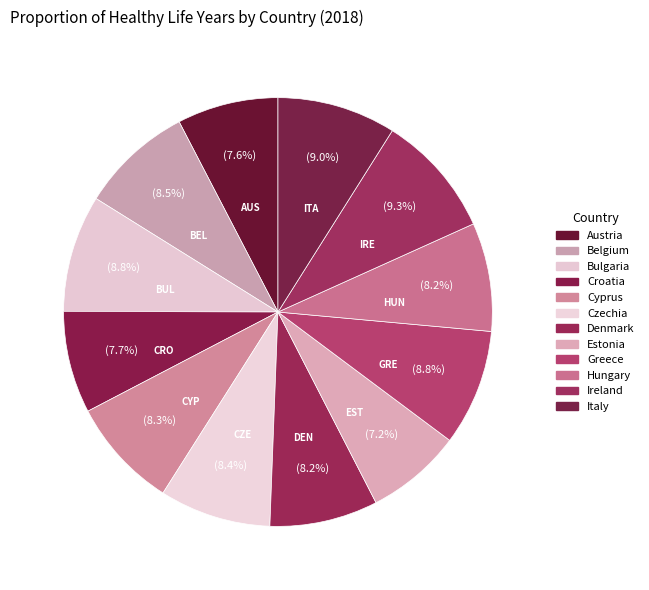

What percentage do Czechia and Ireland together represent?

17.7%